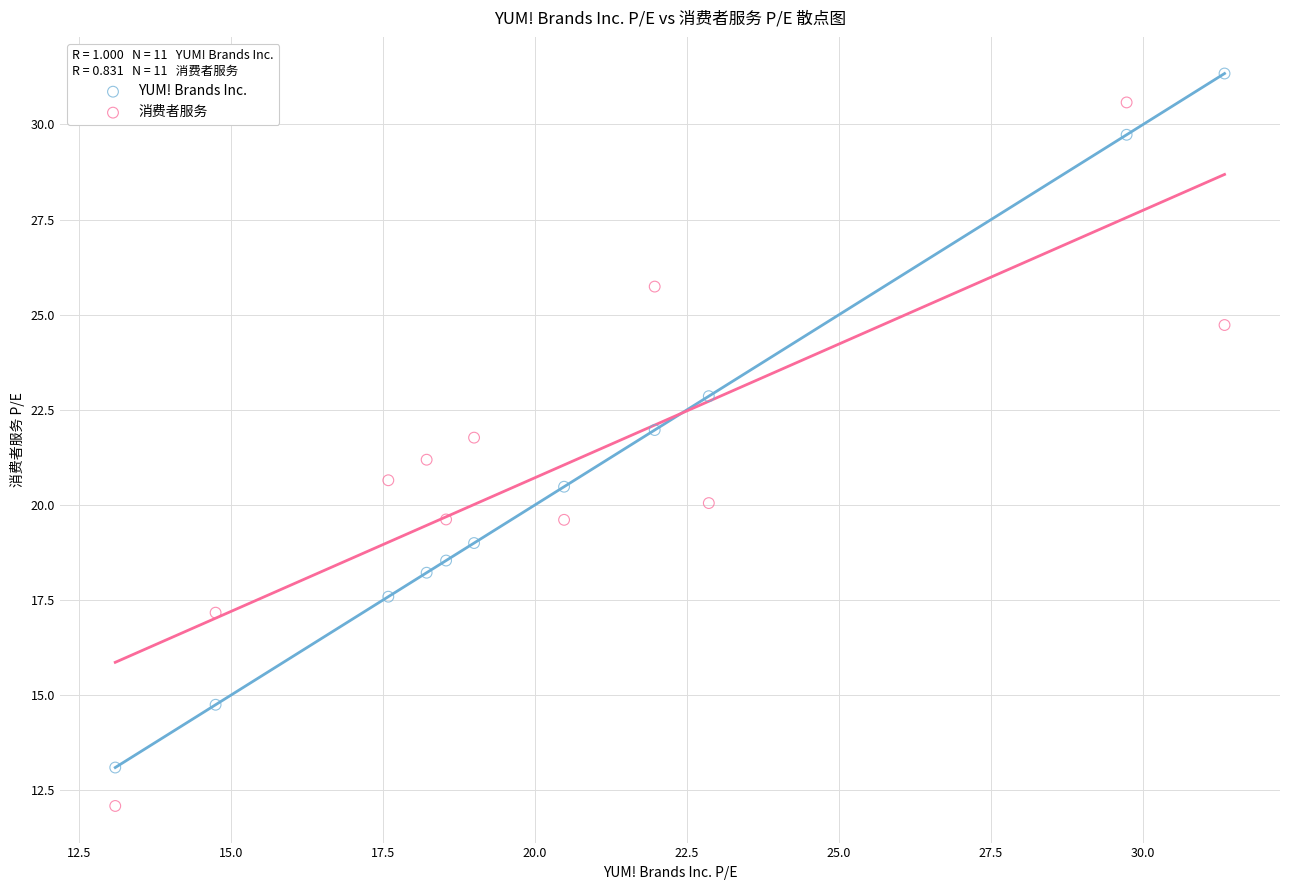

Across all data points, what is the range of X values (max minus min)?

18.2